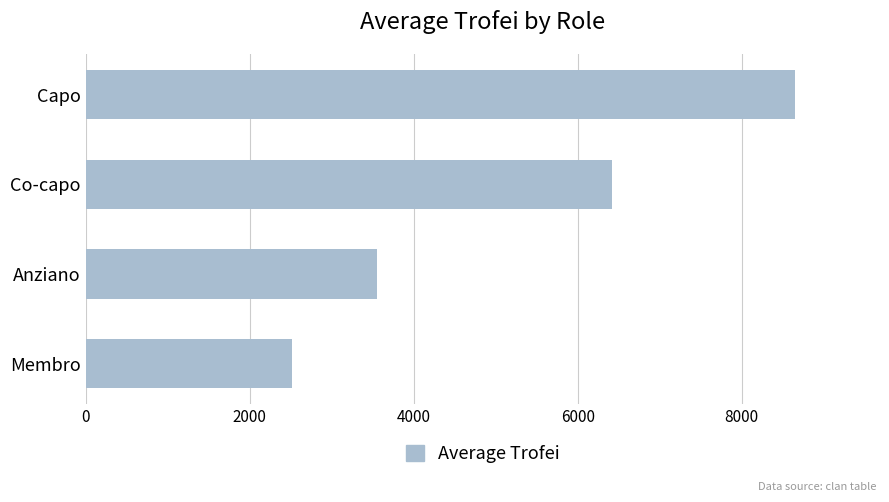

Are the bars horizontal?

Yes